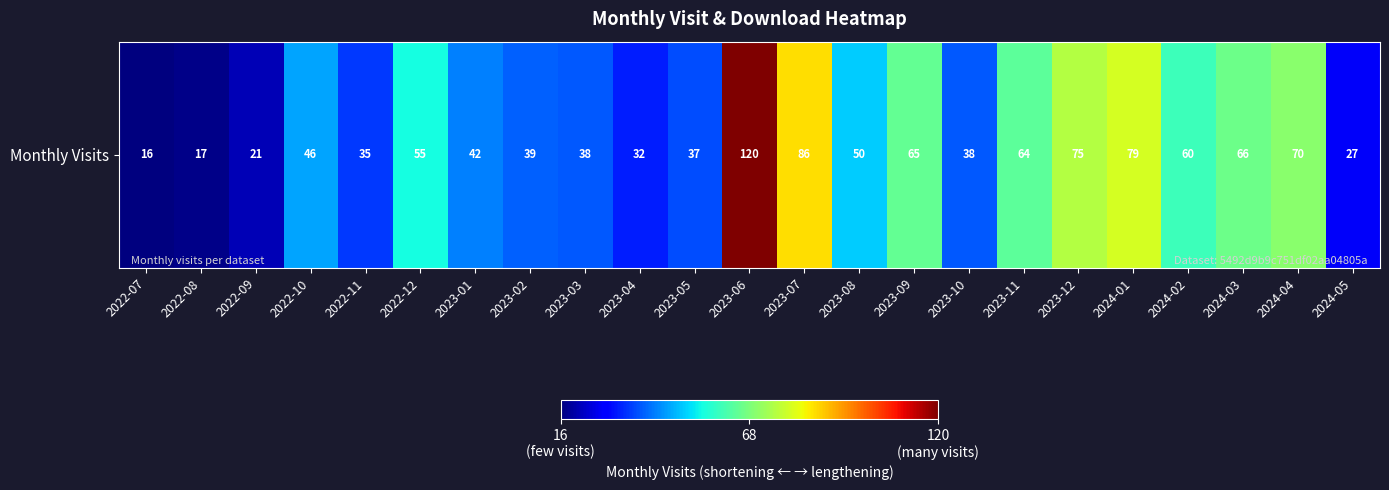

What is the difference between the second highest and minimum values?

70